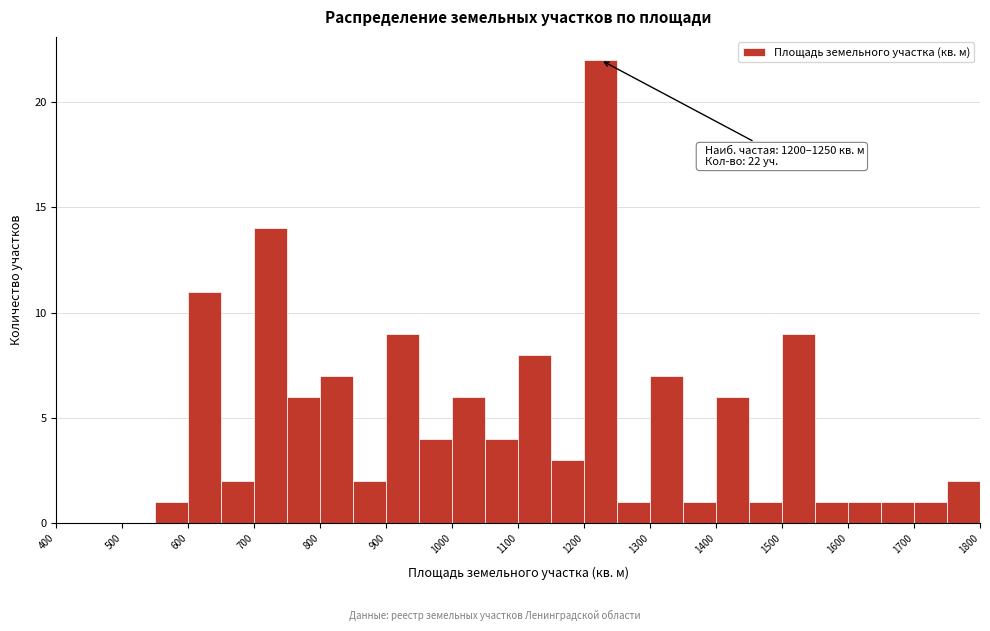

Which range on the x-axis has the tallest bar?

1200 to 1250